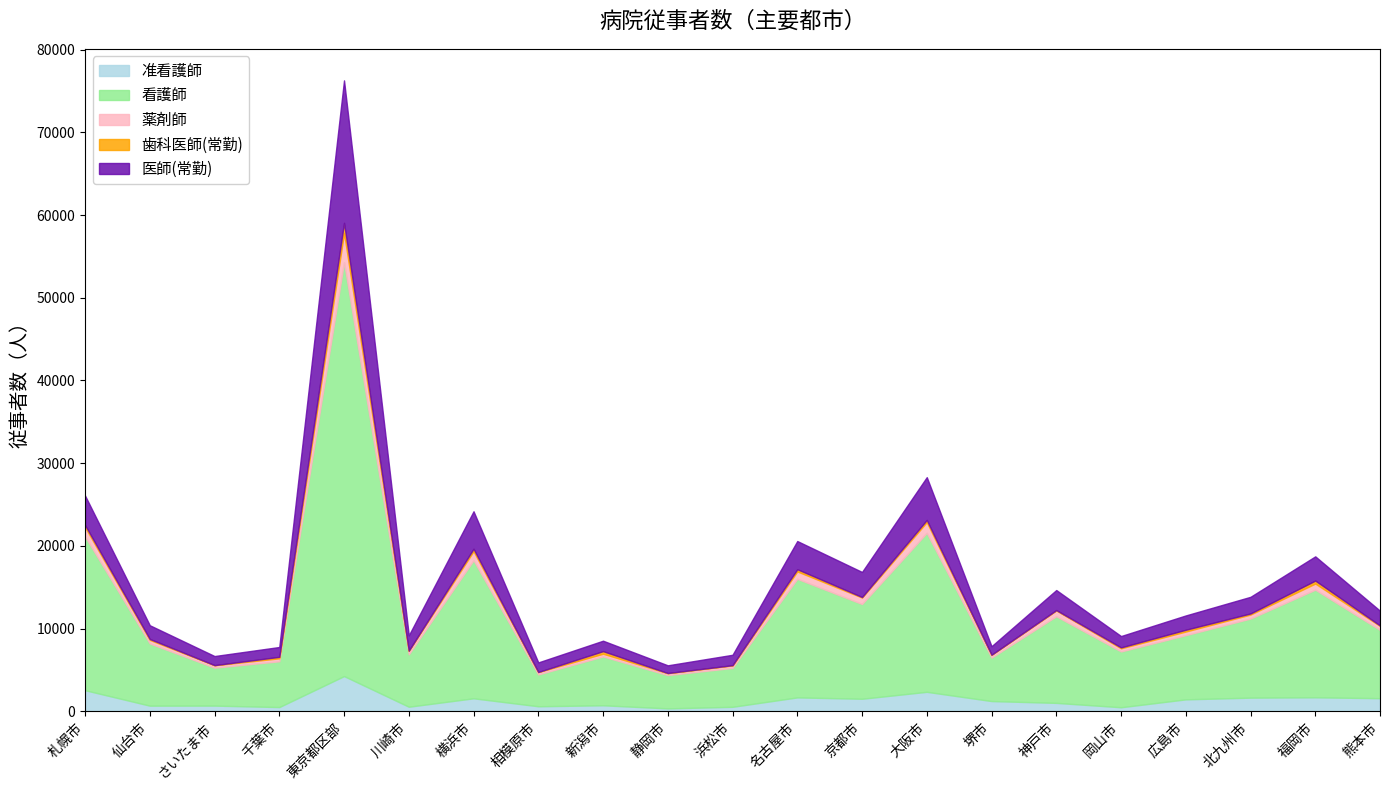

True or false: 看護師 and 歯科医師(常勤) intersect in this chart.

False